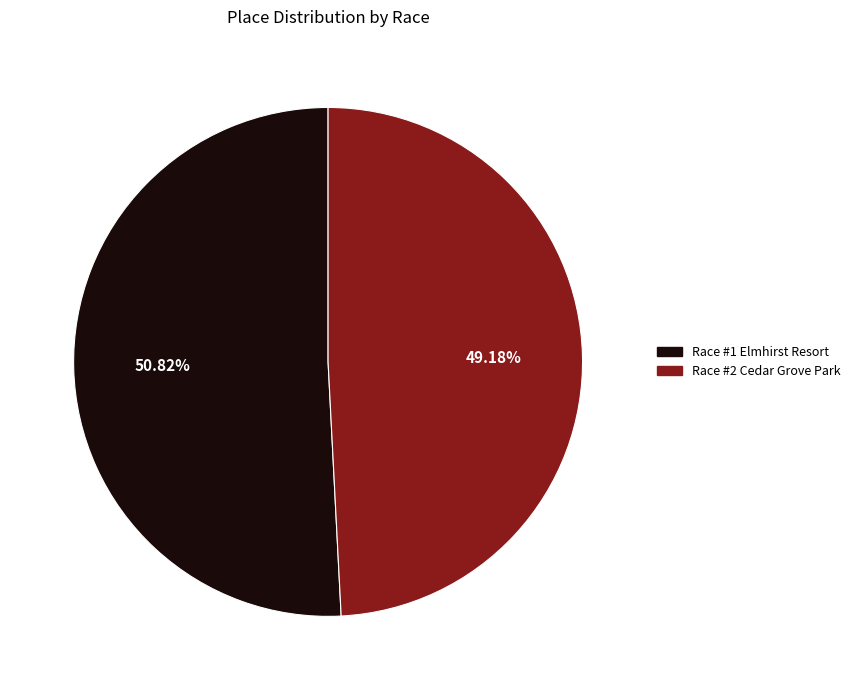

What is the majority slice?

Race #1 Elmhirst Resort